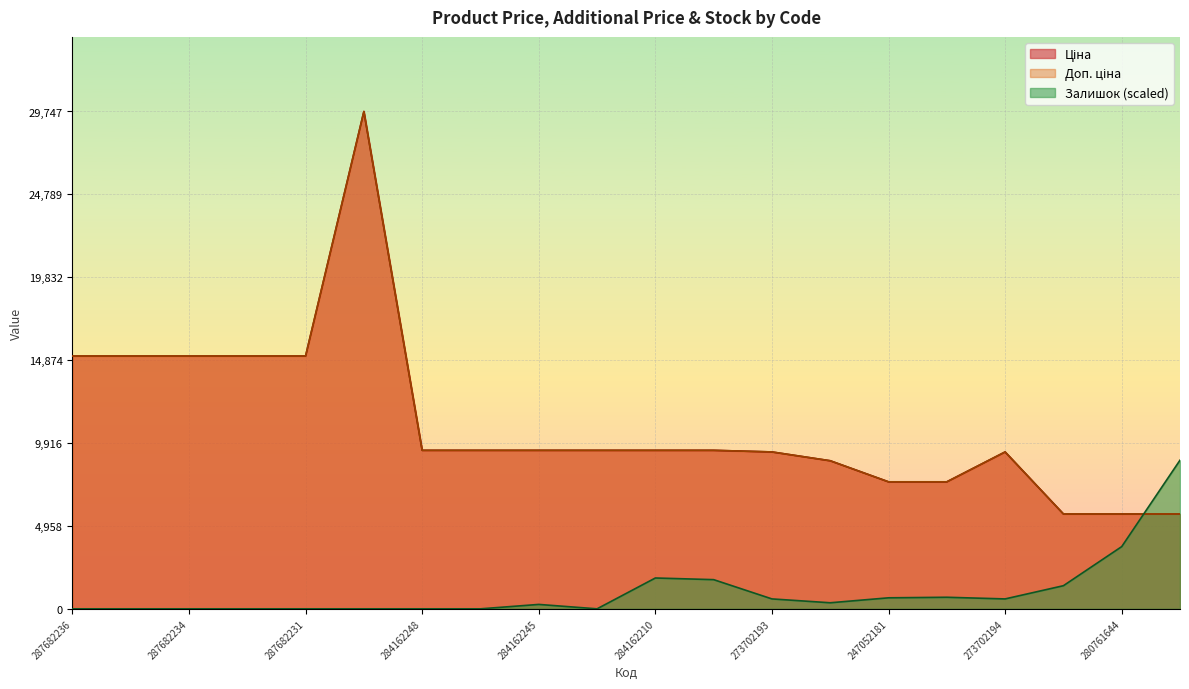

How many data points in Доп. ціна are less than 9480?

8